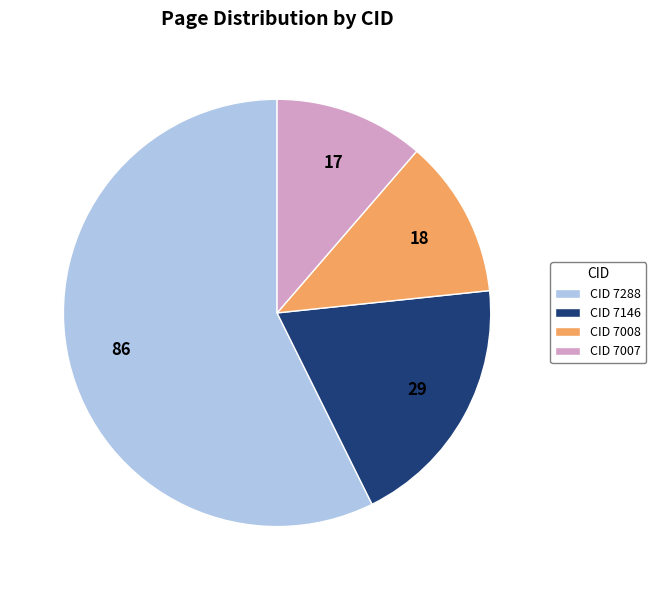

Is there a majority slice in this chart?

Yes